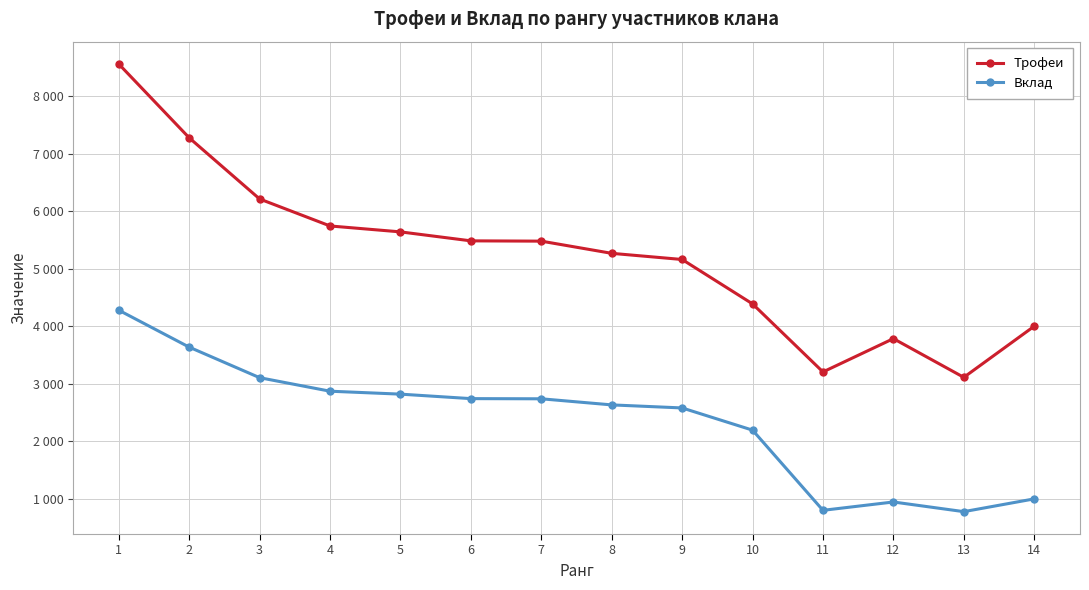

True or false: Вклад and Трофеи cross at least once.

False